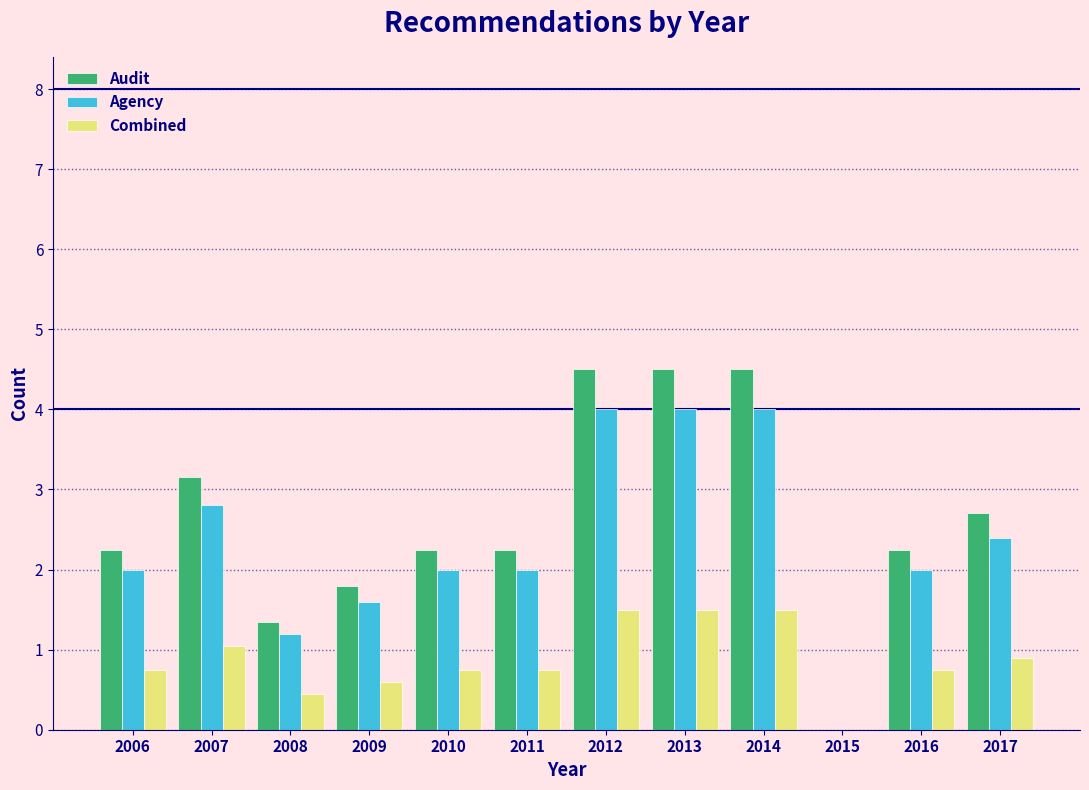

What is the sum of all Agency values?

28.0